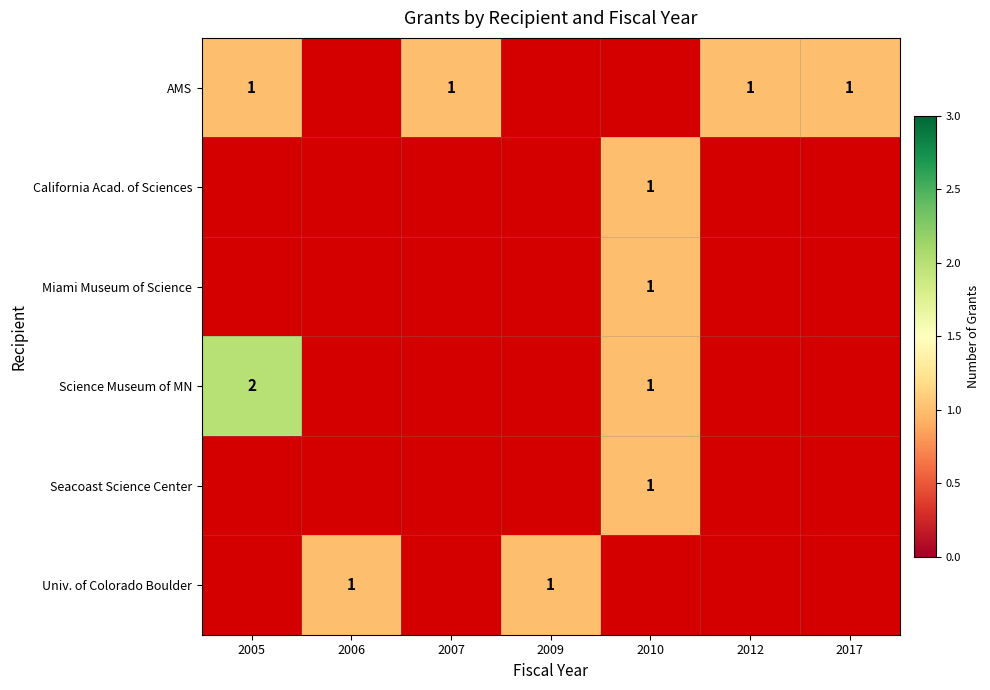

At which category does the chart reach its peak across all series?

2005